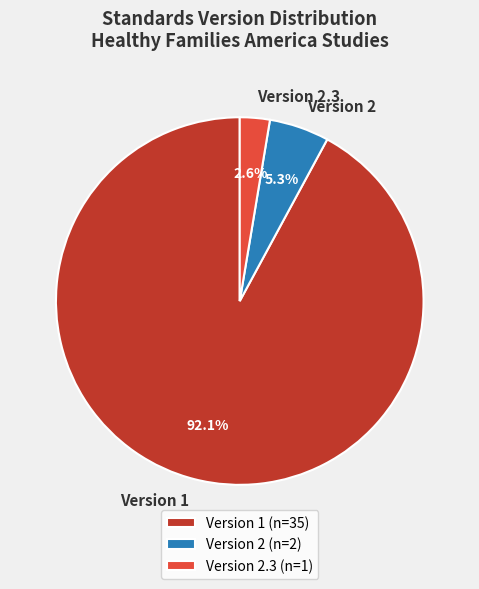

Does any single category account for the majority?

Yes